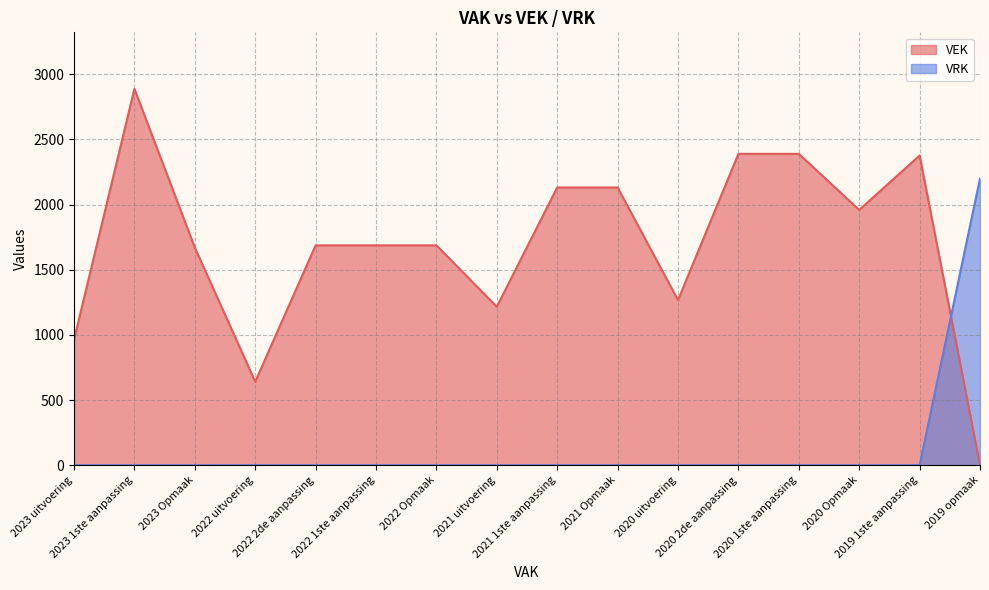

Where is VEK nearest to the value 1444?

2020 uitvoering